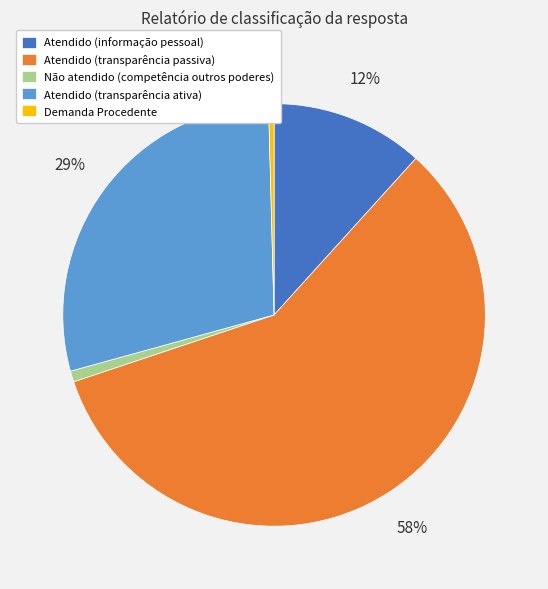

True or false: Não atendido (competência outros poderes) accounts for 11% of the total.

False